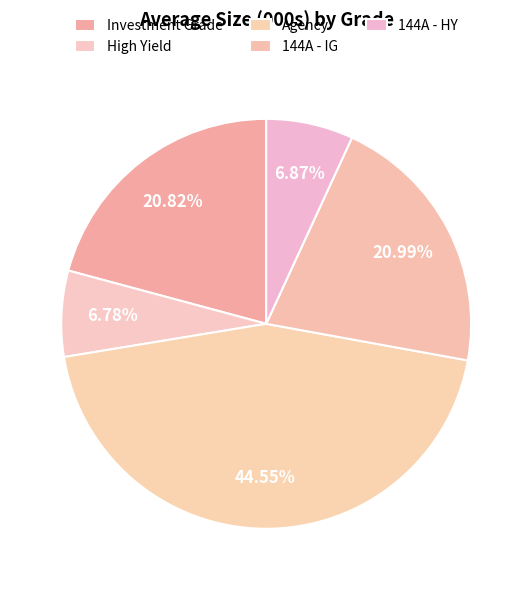

How many segments does this pie chart have?

5